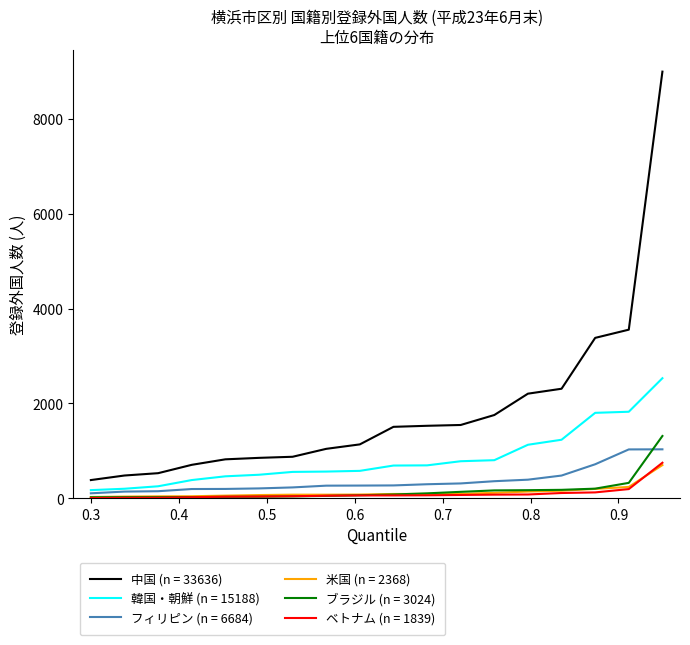

What is the highest value of the 中国 (n = 33636) series?

8995